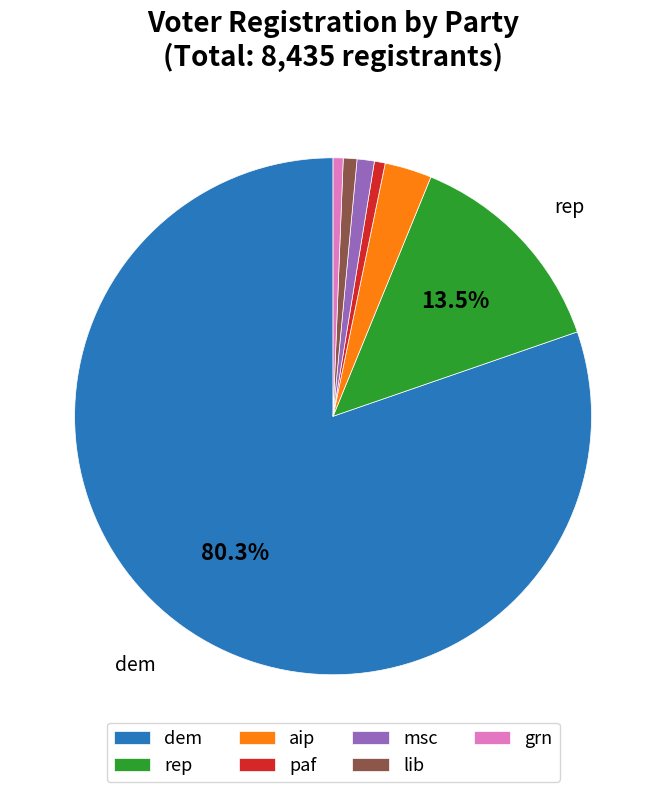

Do lib and rep together represent more than half of the pie?

No